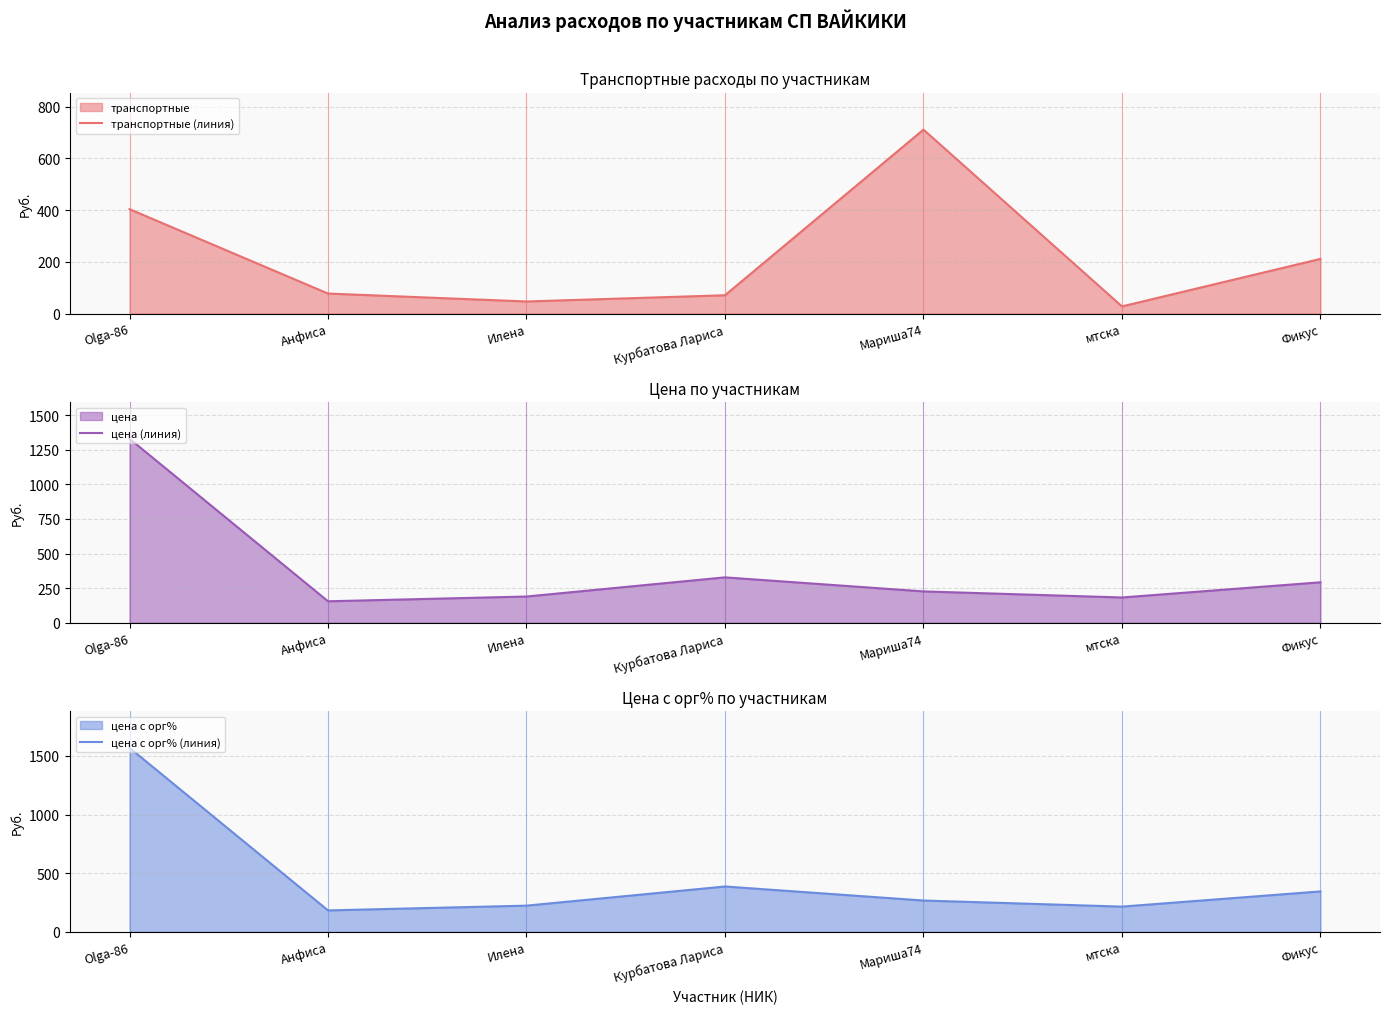

Rank the series by their maximum value, from highest to lowest.

цена с орг% (линия), цена (линия), транспортные (линия)